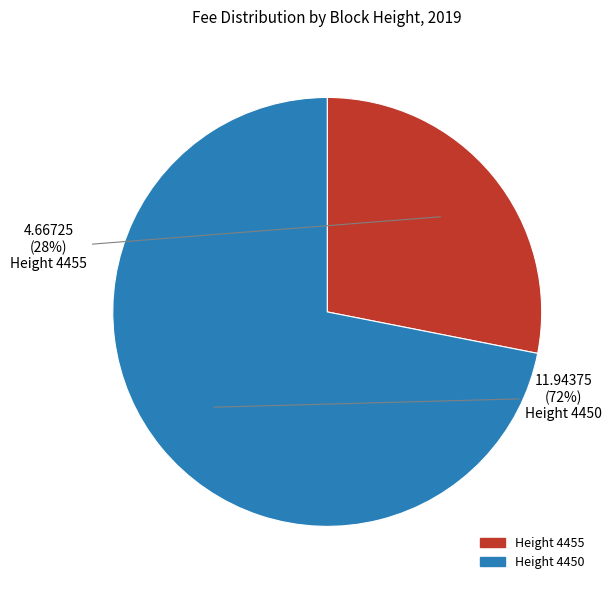

What is the ratio of the value at Height 4450 to the value at Height 4455?

2.6